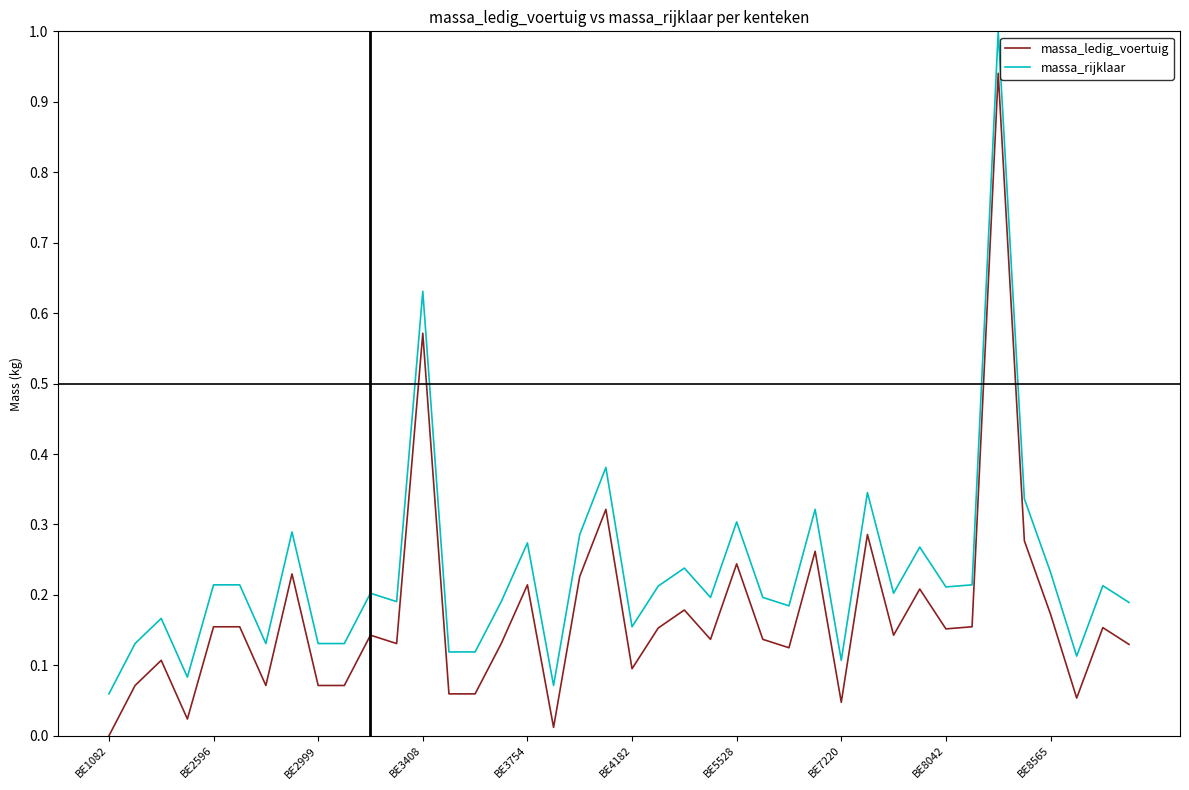

True or false: massa_rijklaar and massa_ledig_voertuig cross at least once.

False